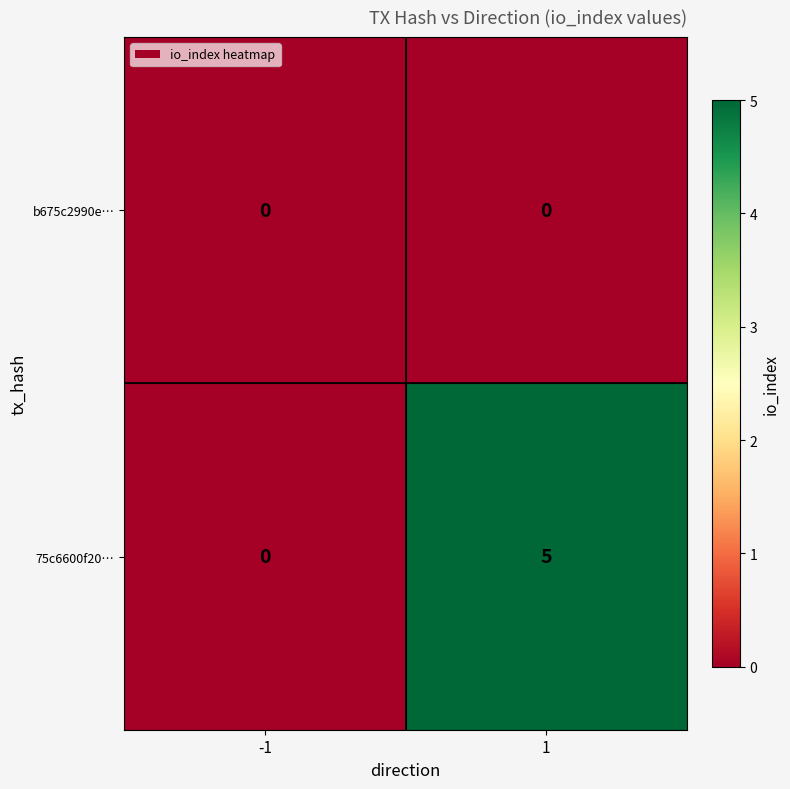

Between -1 and 1, which series saw the biggest shift?

75c6600f20…